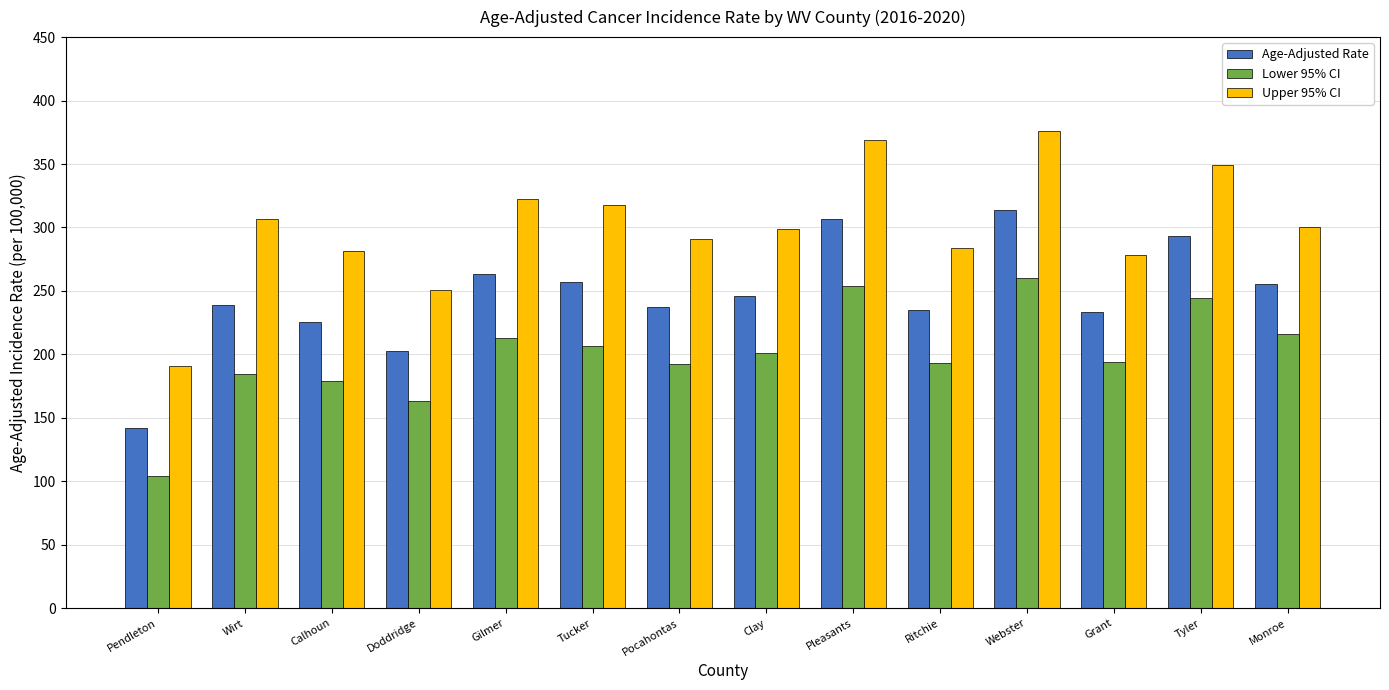

List the series in order of their overall mean, lowest first.

Lower 95% CI, Age-Adjusted Rate, Upper 95% CI